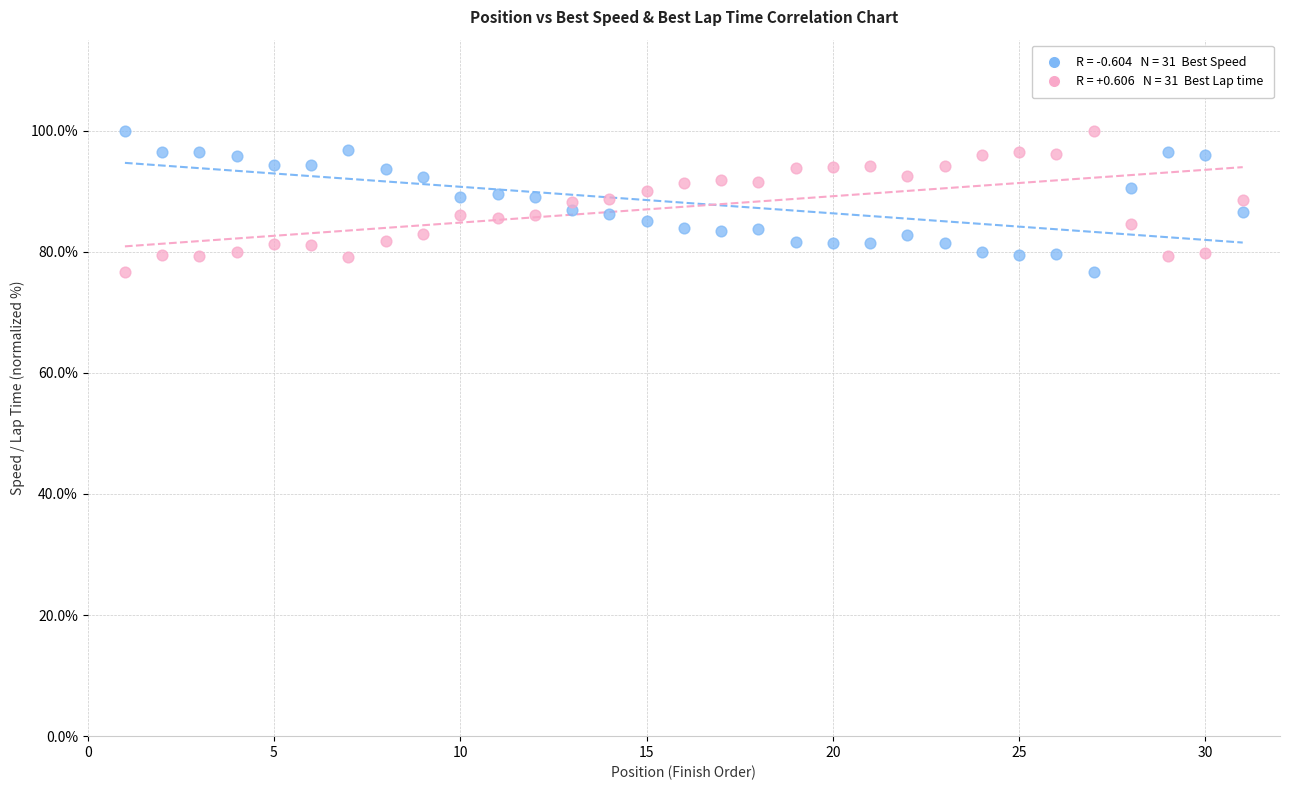

Across all data points, what is the range of Y values (max minus min)?

23.4